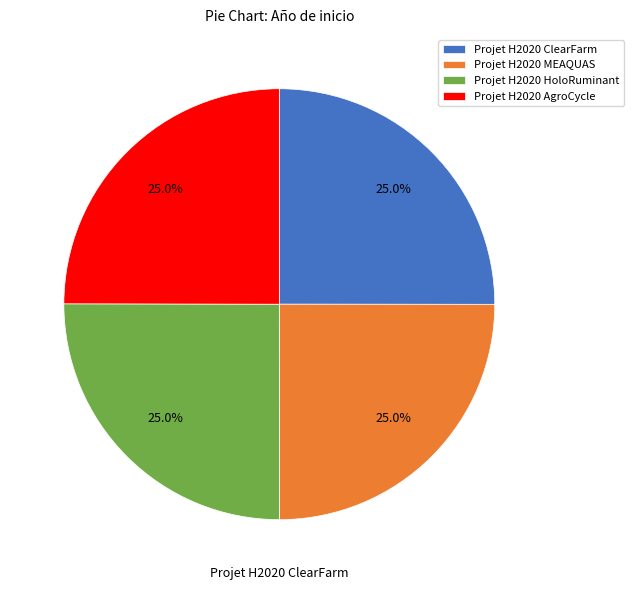

How many segments does this pie chart have?

4